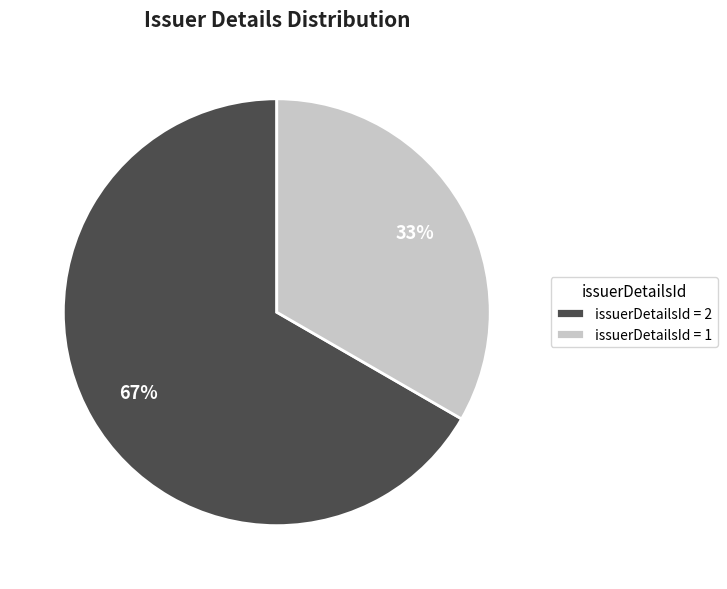

What percentage is the issuerDetailsId = 2 slice, to the nearest percent?

67%